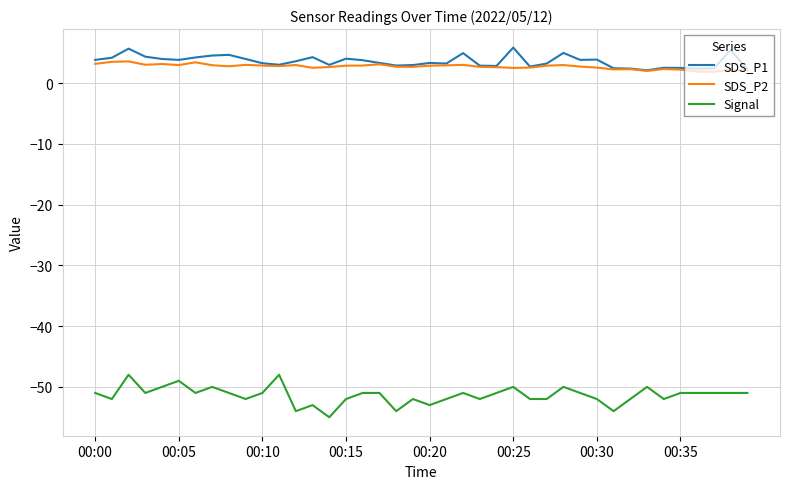

What is the greatest value displayed?

5.9